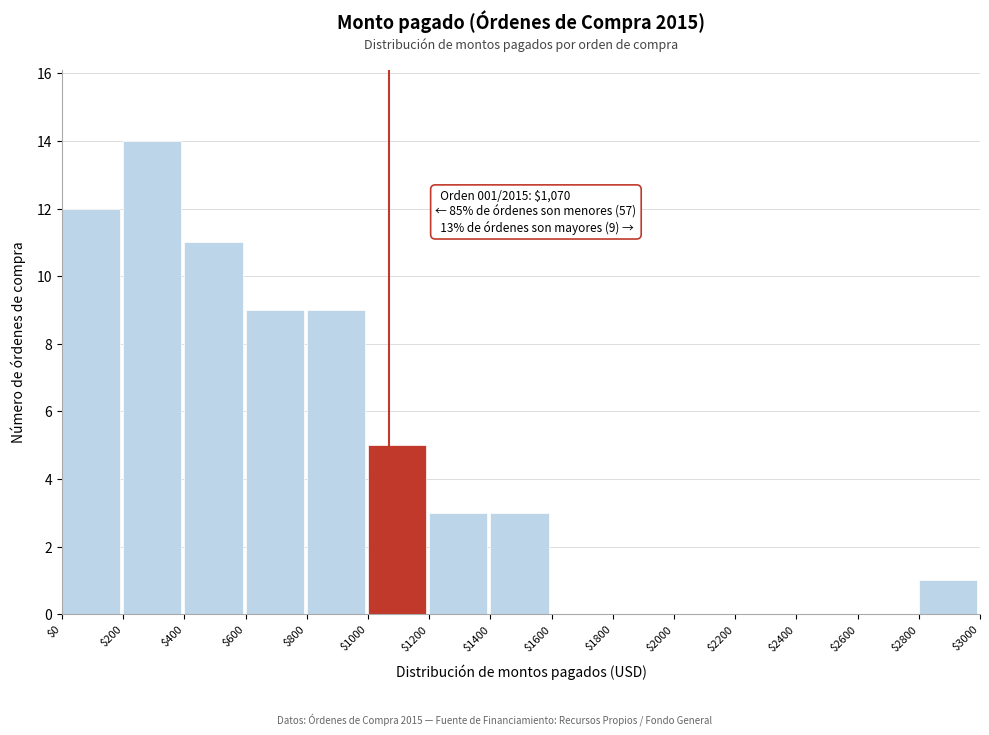

Over which range of the x-axis is the bar tallest?

$200 to $400